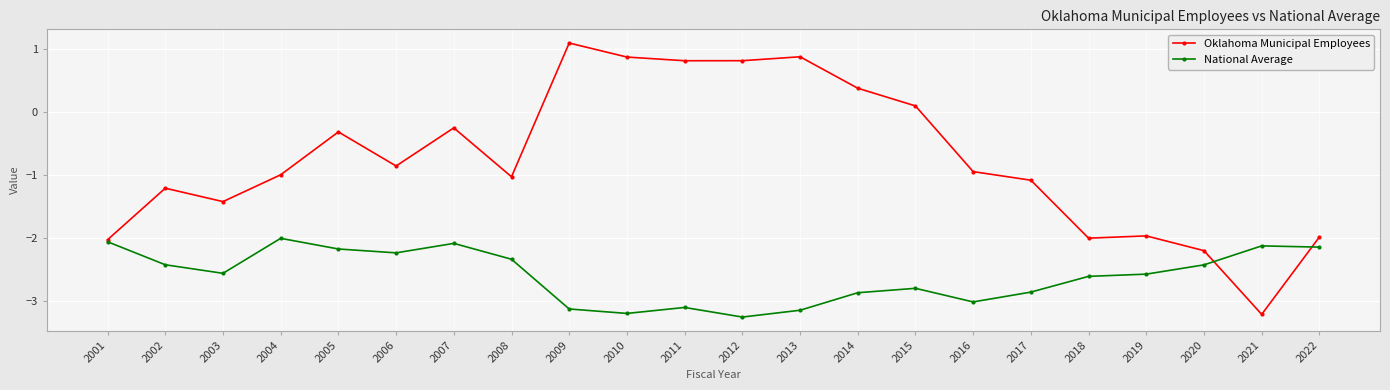

At which category does the chart reach its minimum across all series?

2012